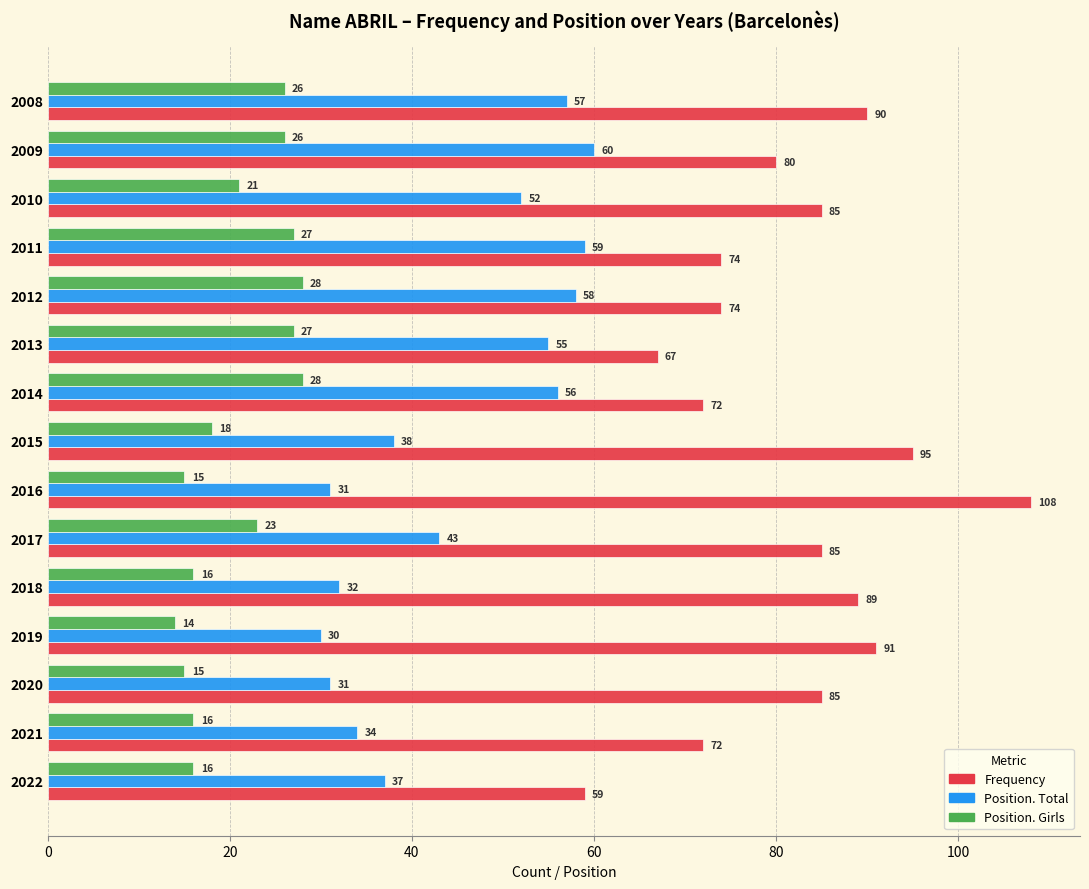

What is the difference between the second highest and minimum values in the Frequency series?

36